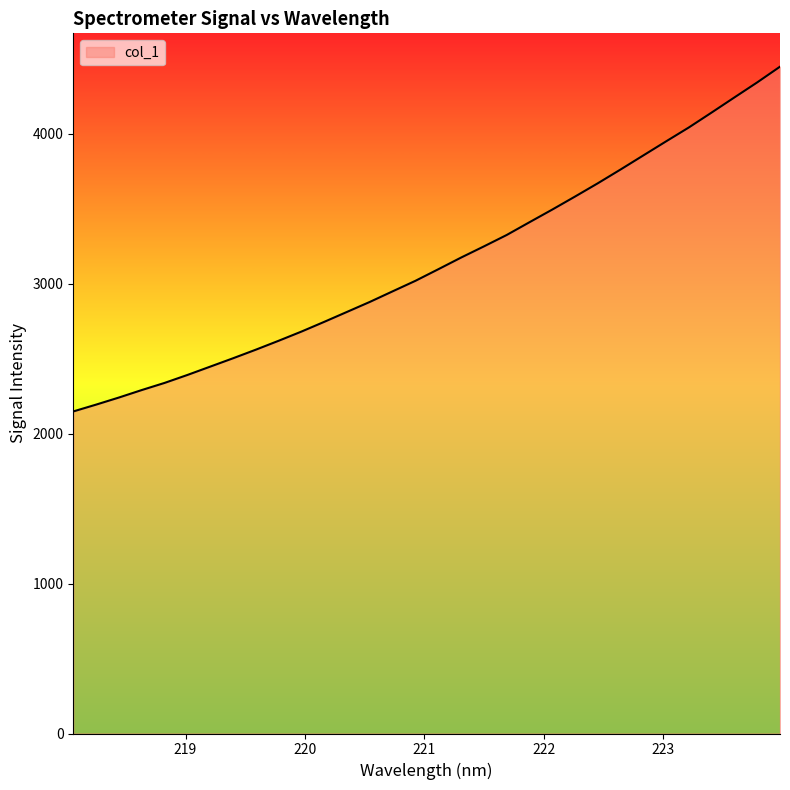

What is the greatest value displayed?

4446.1